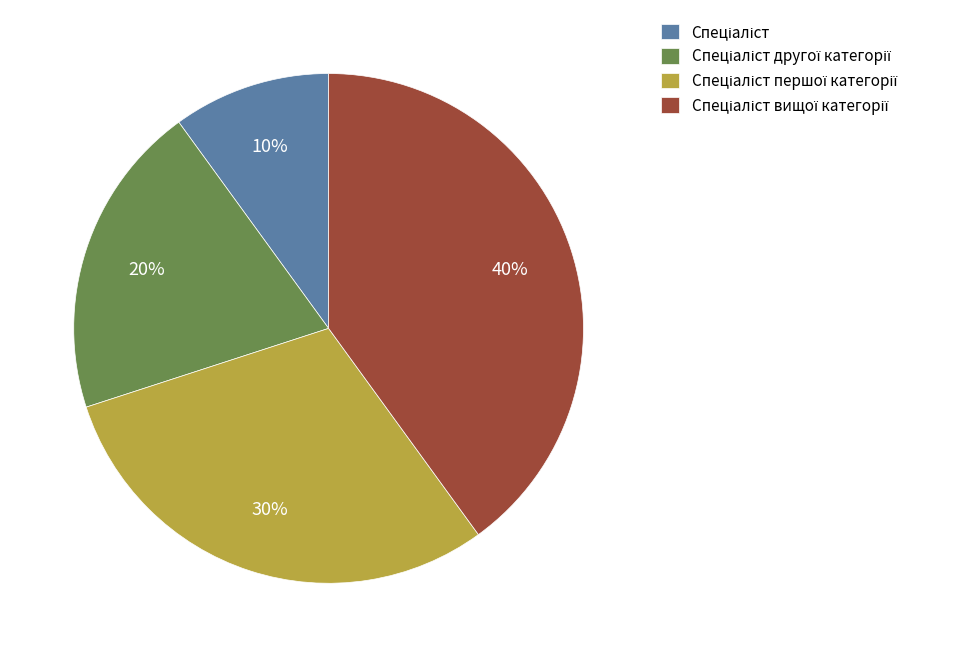

Is there any slice that represents more than half of the pie?

No